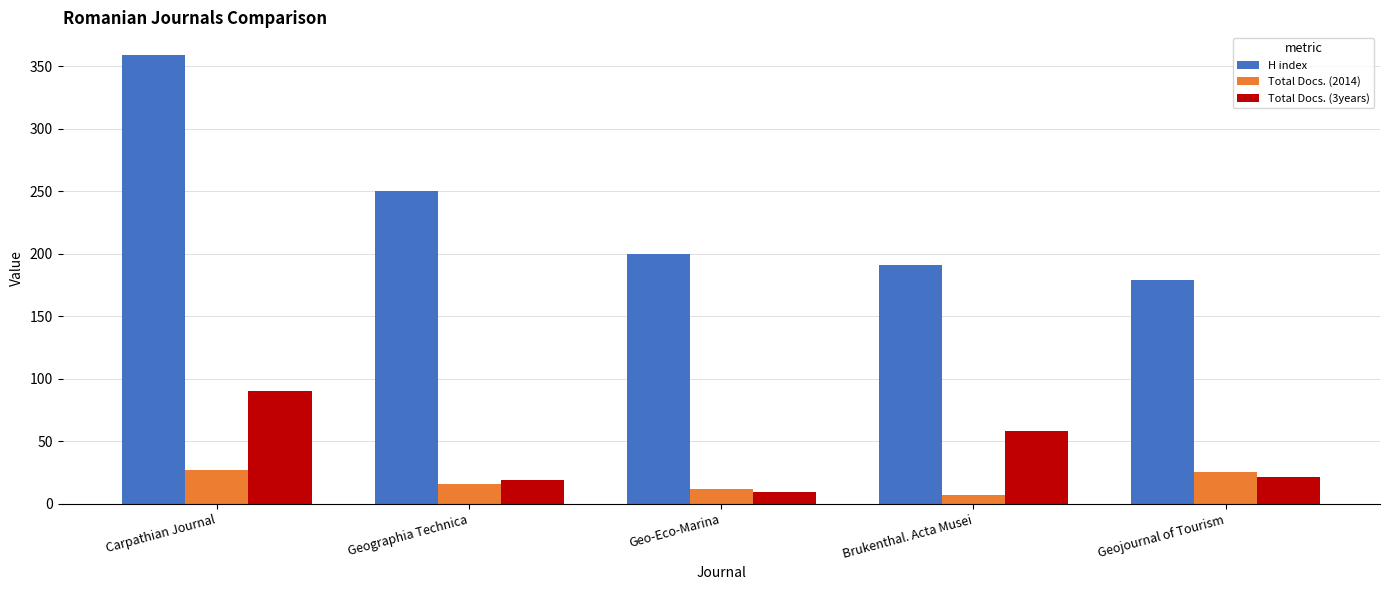

What is the sum of the Total Docs. (2014) values at Geographia Technica and Brukenthal. Acta Musei?

23